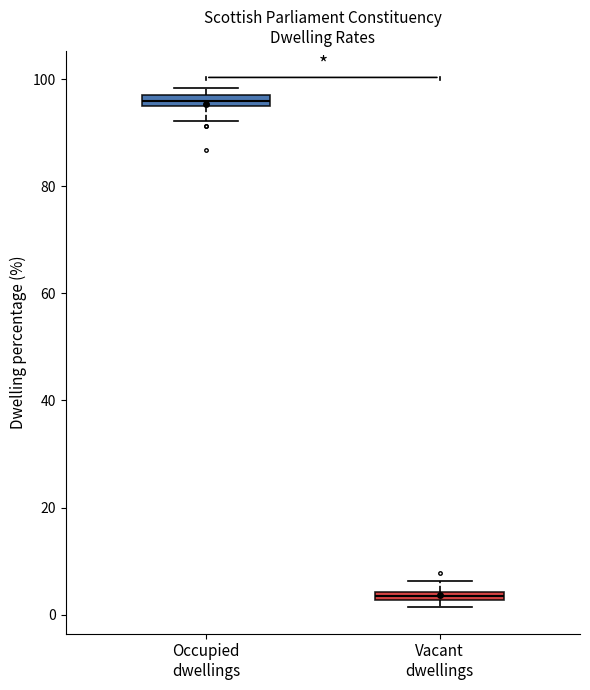

Where is the lower edge of the box for Occupied dwellings on the y-axis? The values are not printed on the chart, so give them approximately, as read against the axis.

94